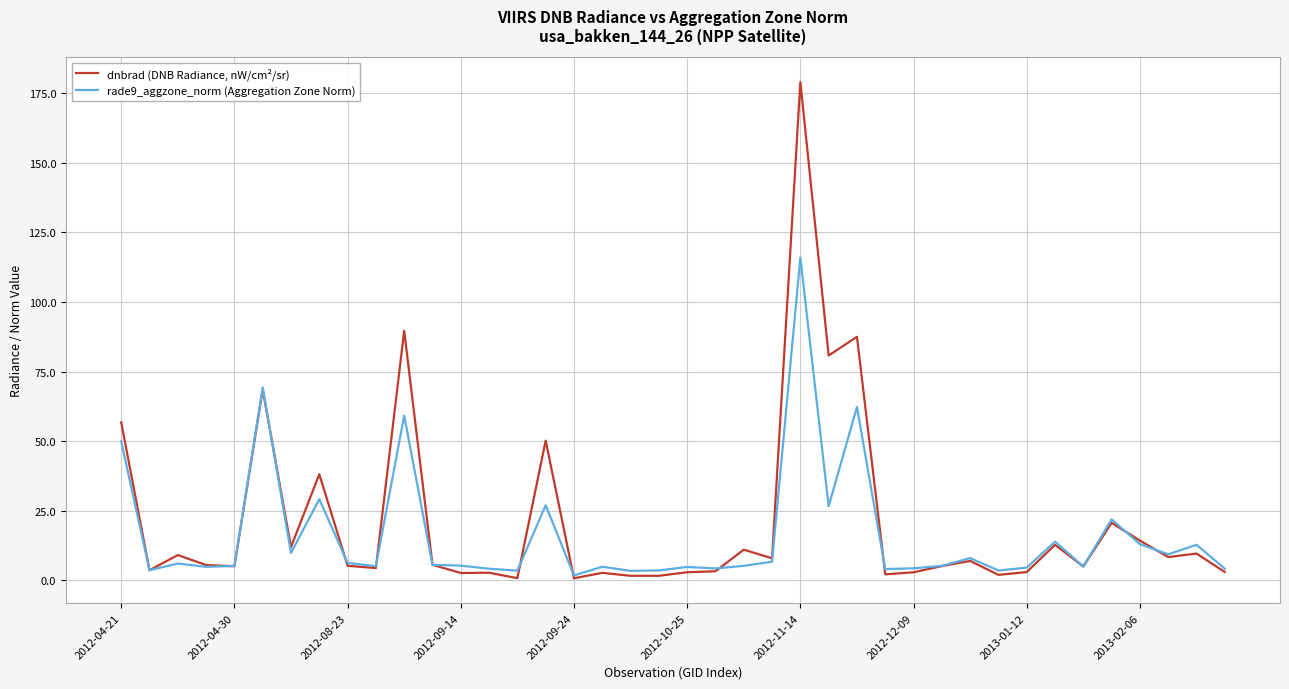

Which series has the largest total across all categories?

dnbrad (DNB Radiance, nW/cm²/sr)